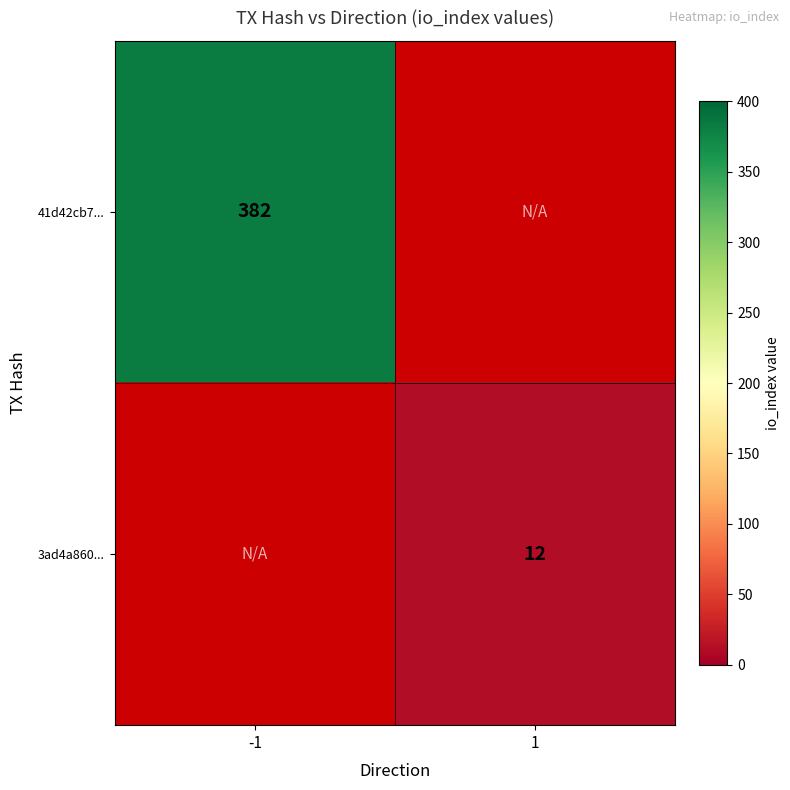

The 3ad4a860... series shows 12 at 1. True or false?

True